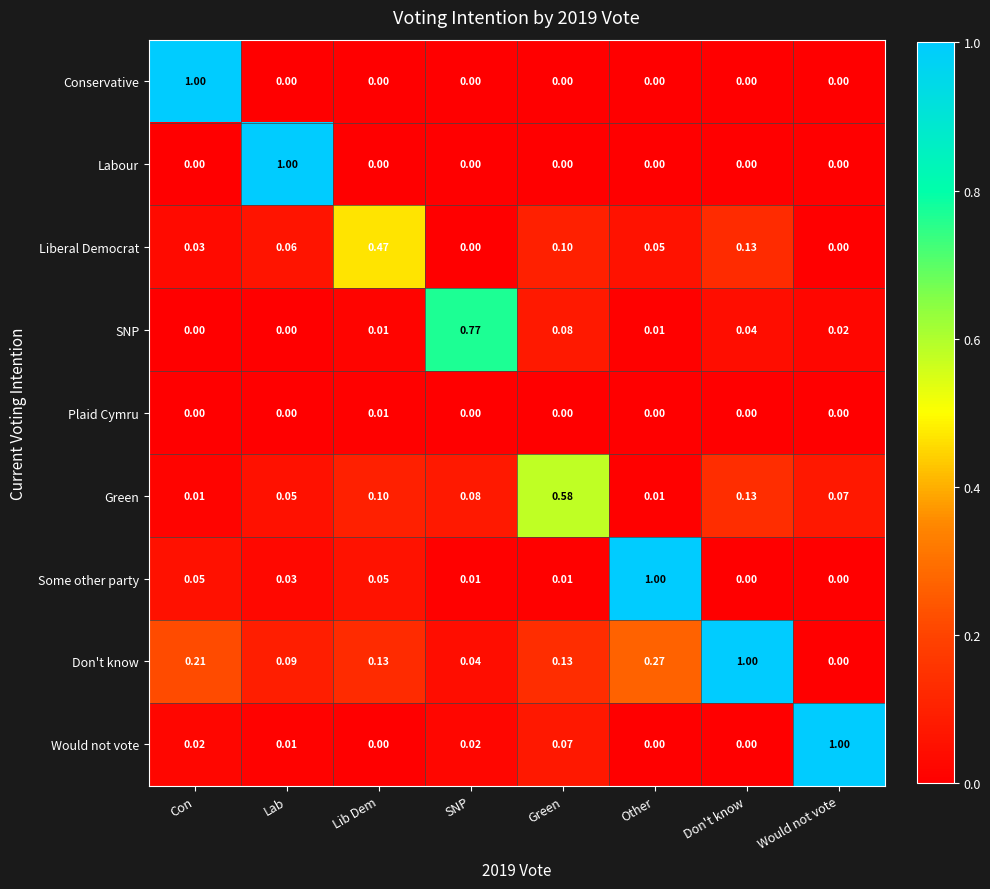

At which category is the sum across all series the highest?

Other